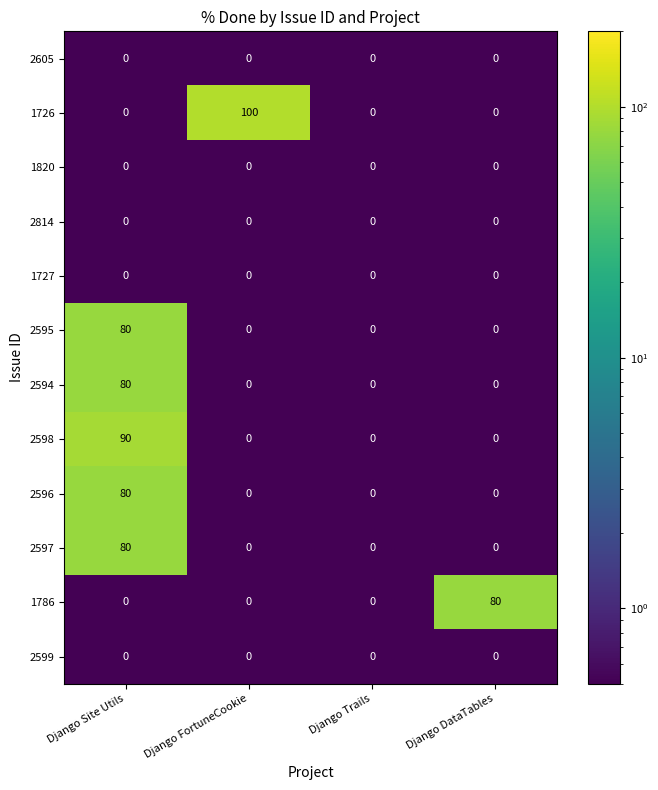

Which series has the largest range (max minus min)?

1726